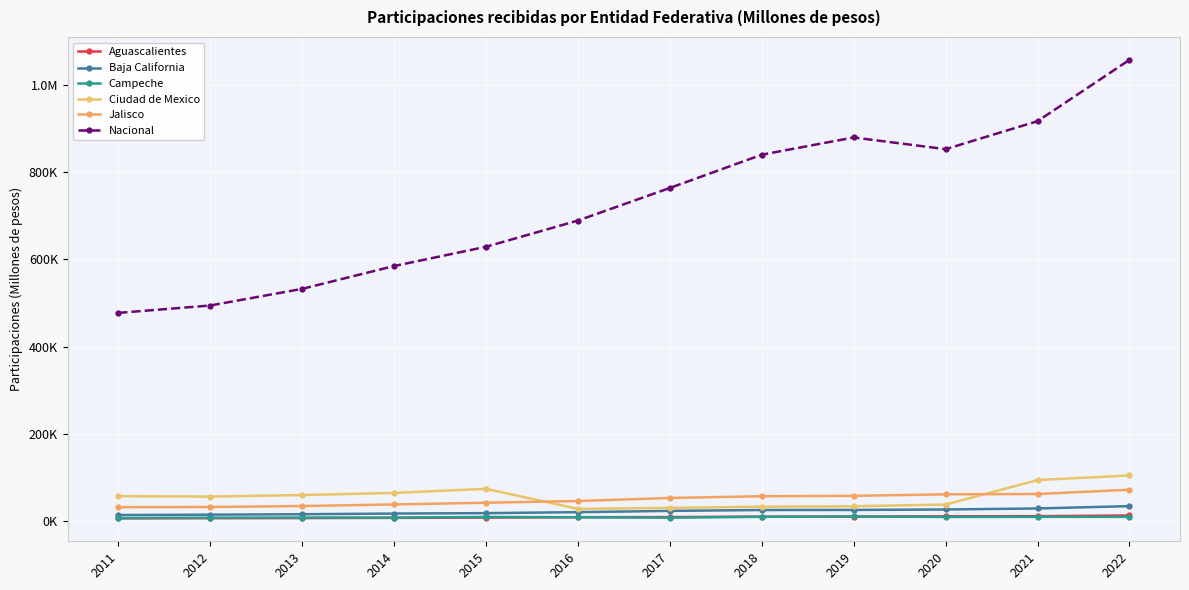

True or false: Aguascalientes and Jalisco cross at least once.

False